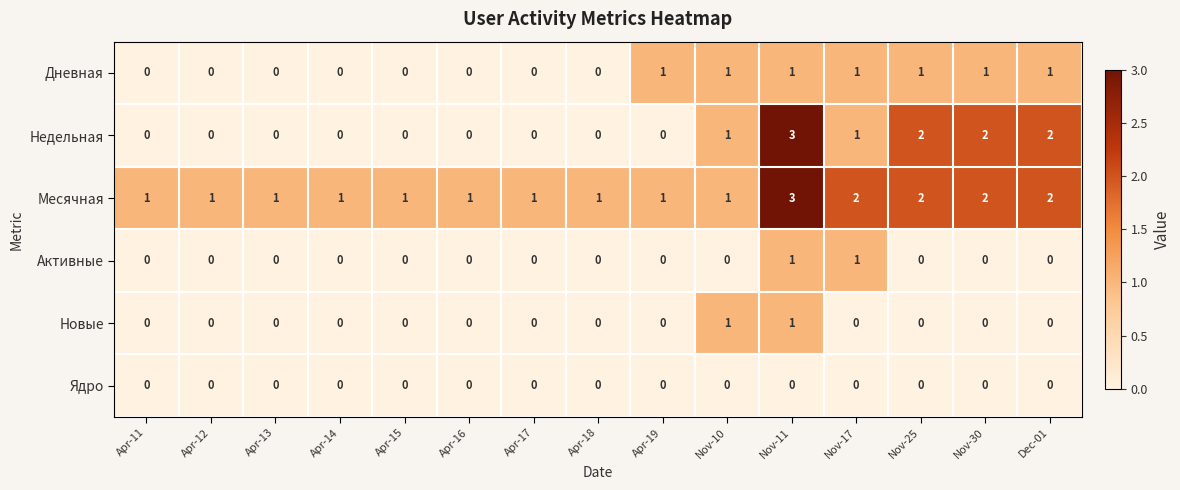

What is the maximum value shown in the chart?

3